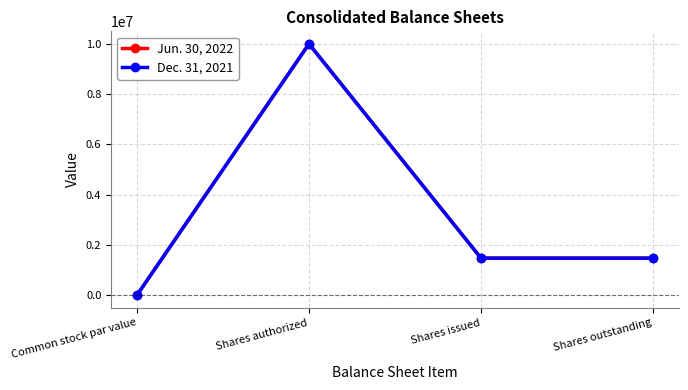

What is the label of the 3rd point from the left?

Shares issued